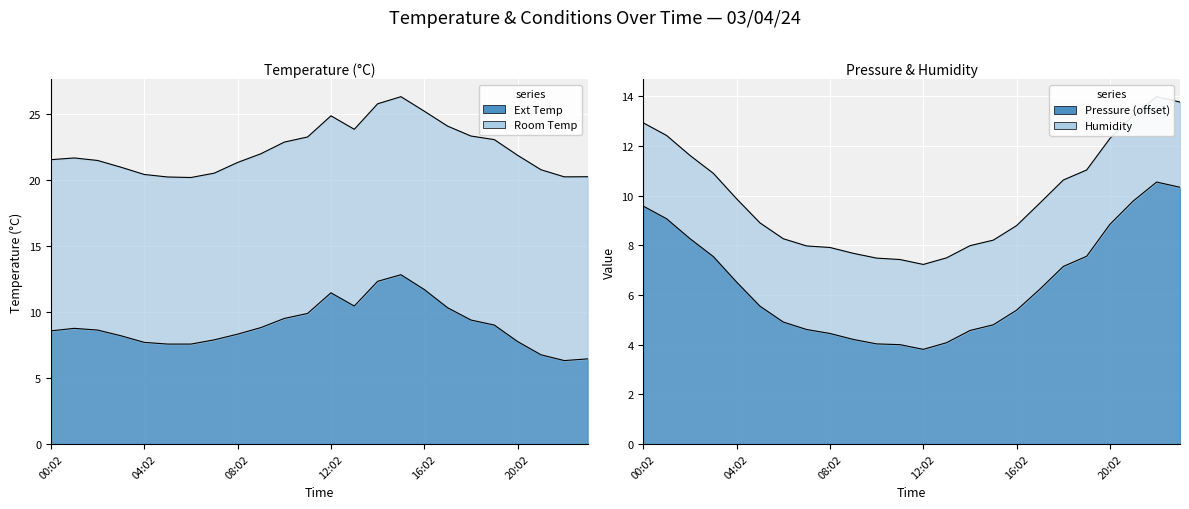

List the labels in order of Pressure value, smallest first.

12:02, 11:02, 10:02, 13:02, 09:02, 08:02, 14:02, 07:02, 15:02, 06:02, 16:02, 05:02, 17:02, 04:02, 18:02, 03:02, 19:02, 02:02, 20:02, 01:02, 00:02, 21:02, 23:02, 22:02